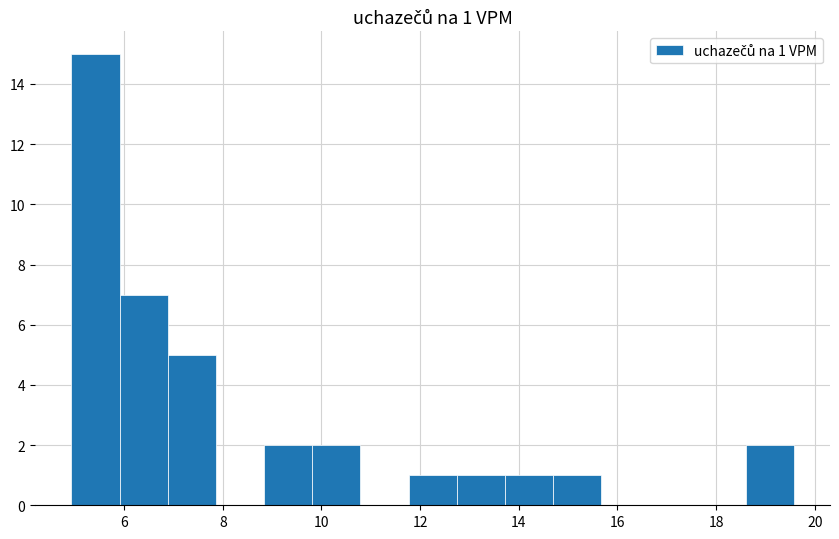

Which range on the x-axis has the tallest bar?

5.0 to 6.0